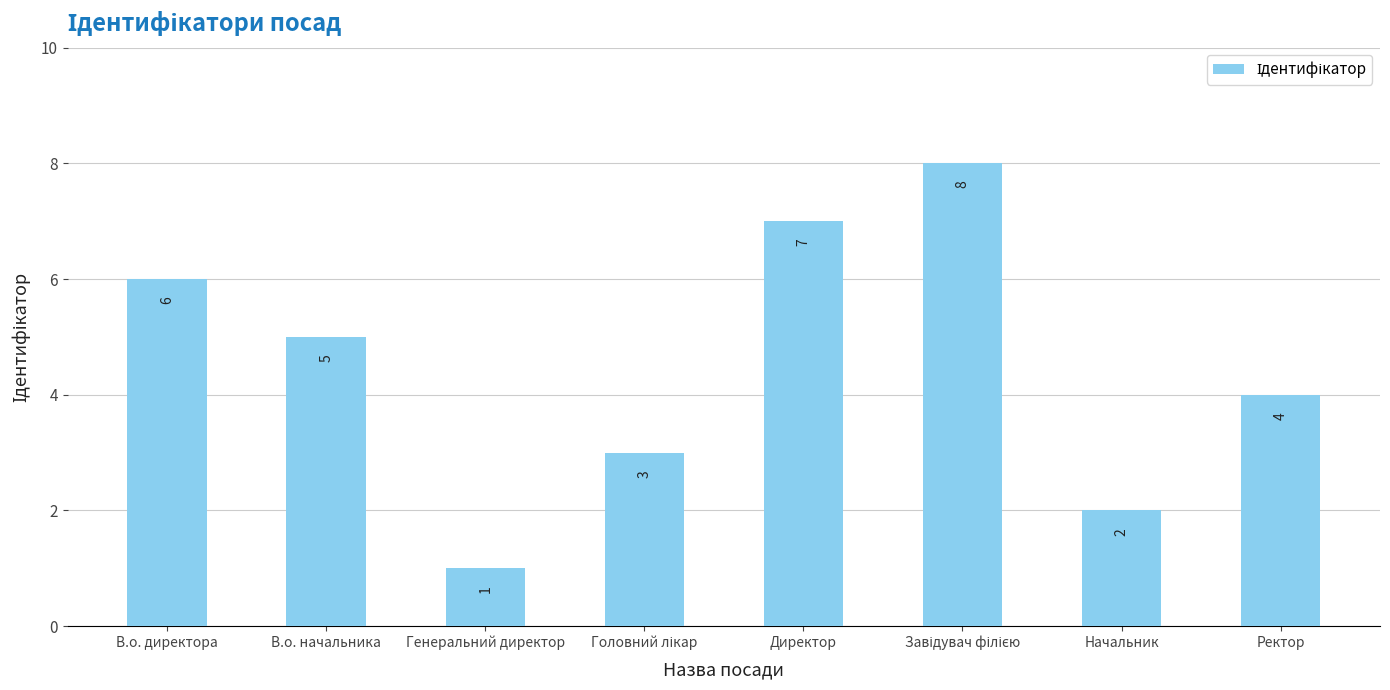

What is the sum of the values at В.о. начальника and В.о. директора?

11